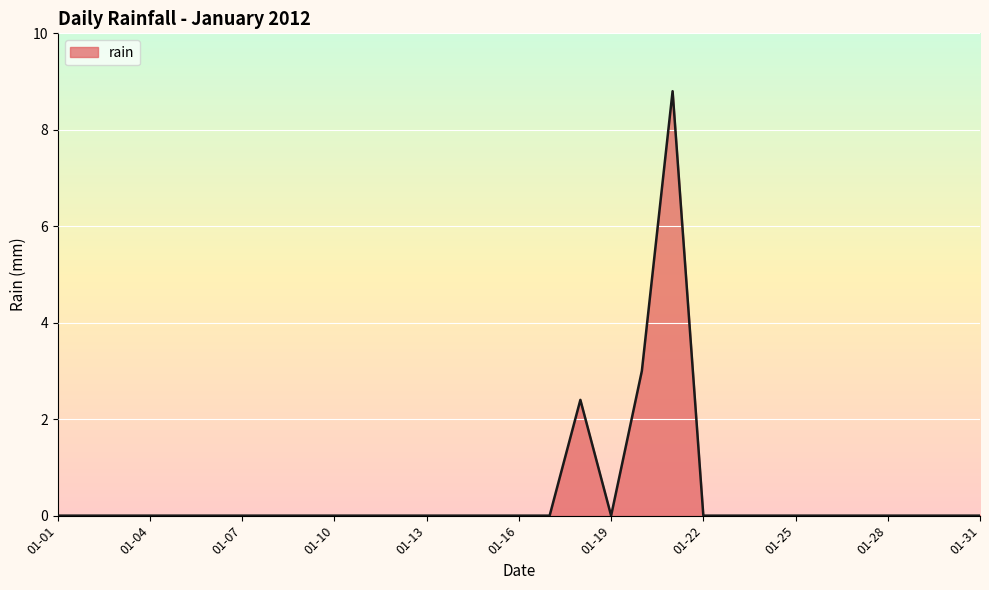

What is the maximum value shown in the chart?

8.8